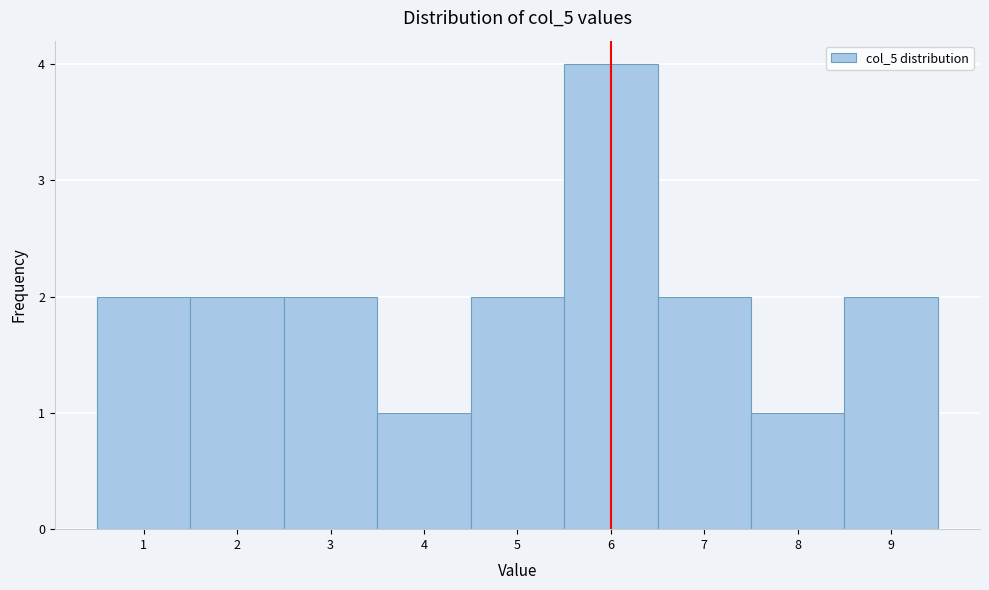

Over which range of the x-axis is the bar tallest?

5.5 to 6.5